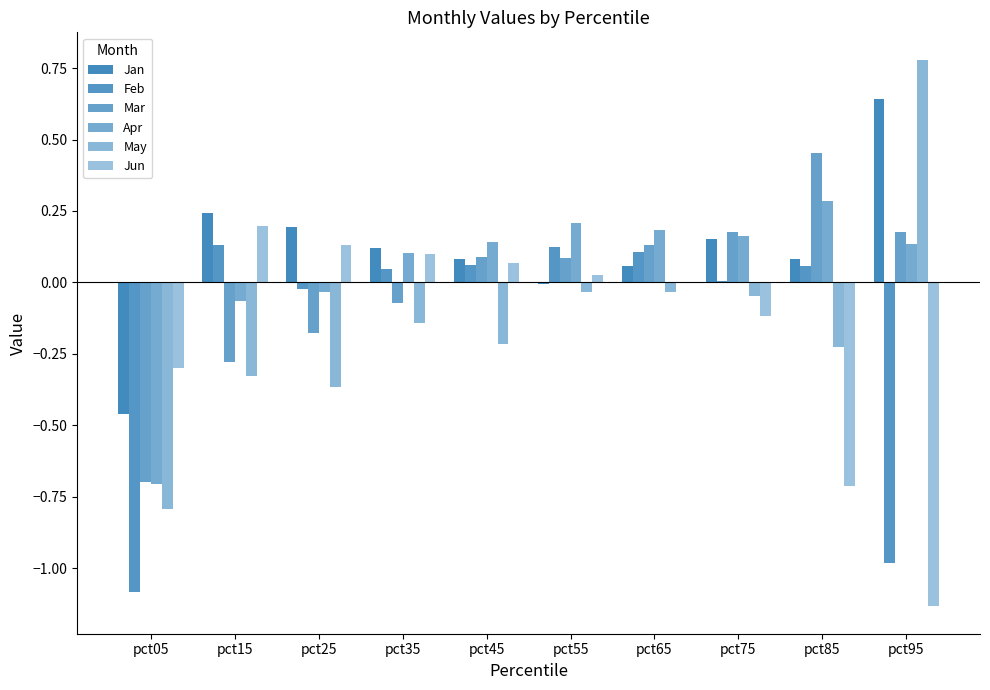

Count the number of data series in this chart.

6